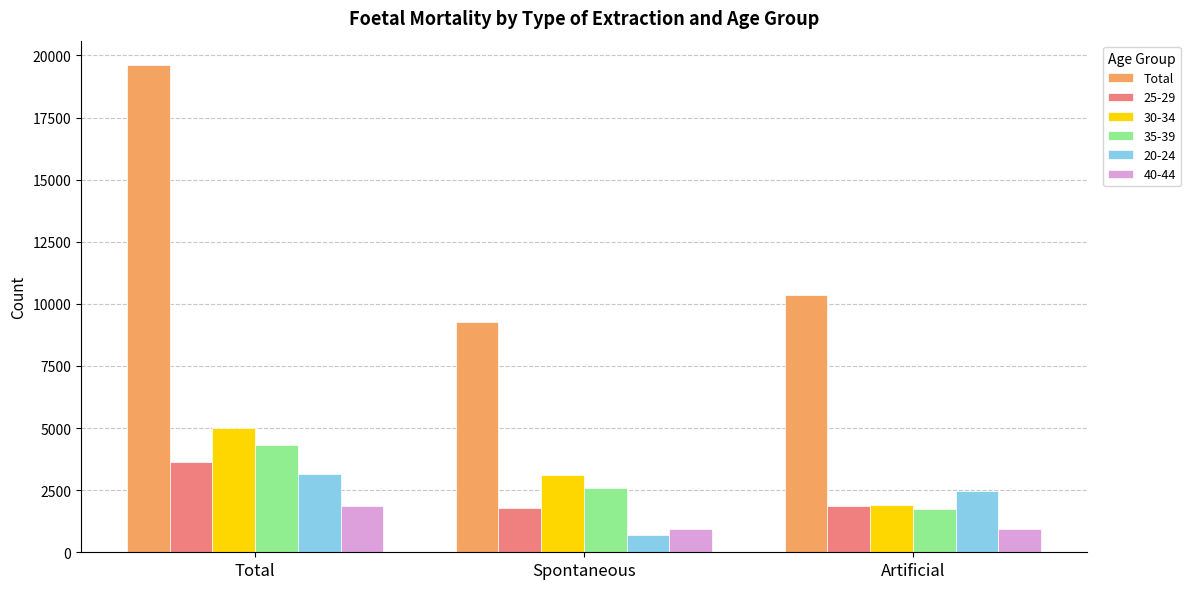

How many data points in 40-44 are above 935?

1